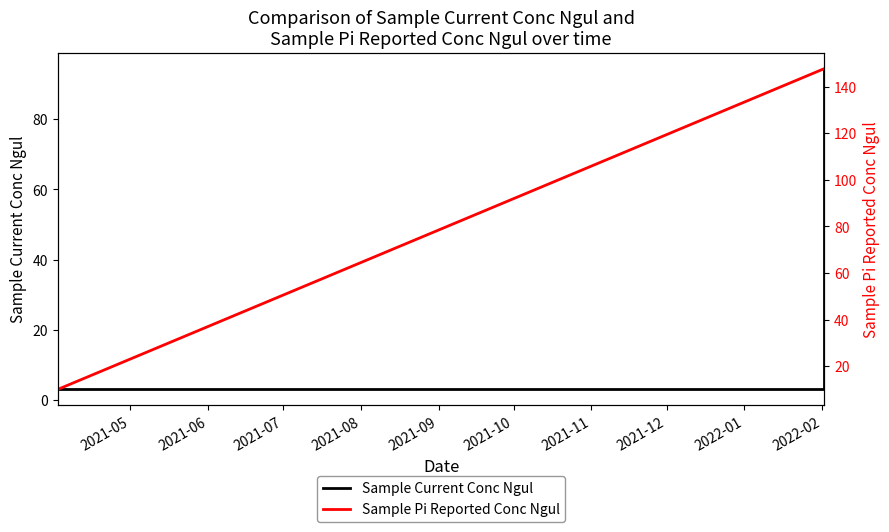

How many data points in Sample Pi Reported Conc Ngul are above 10?

1